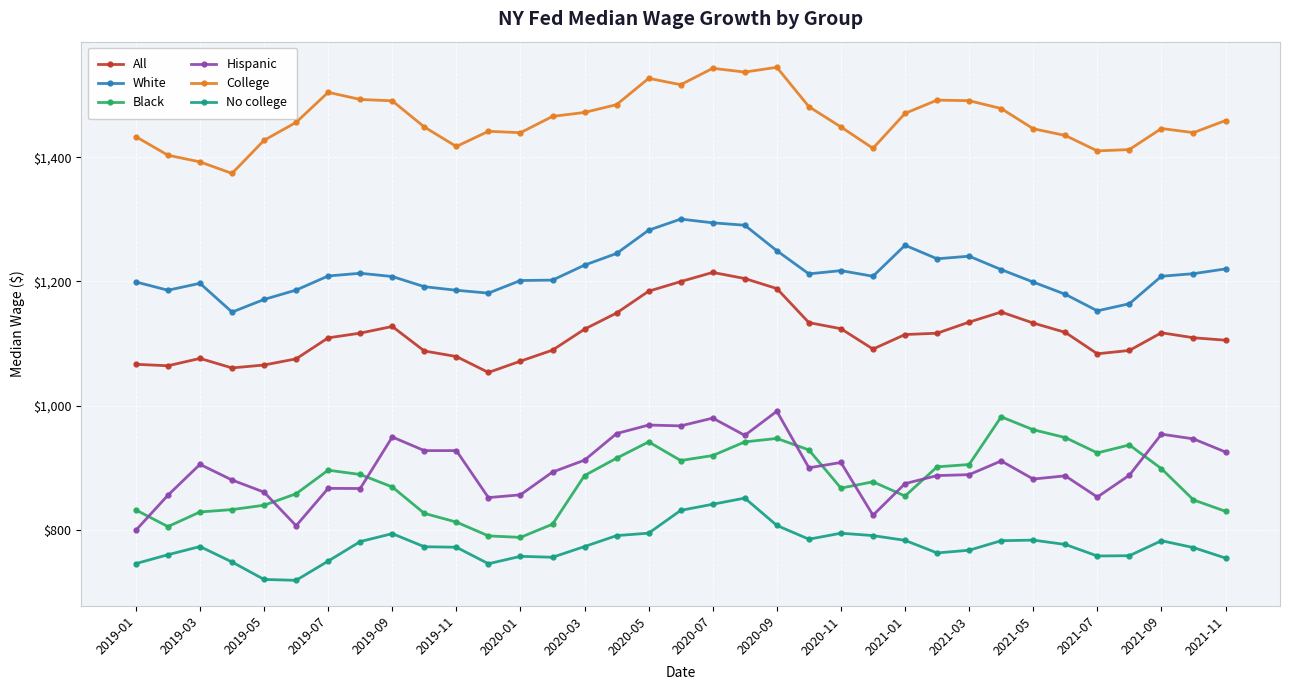

What is the average value of the College series?

1461.1